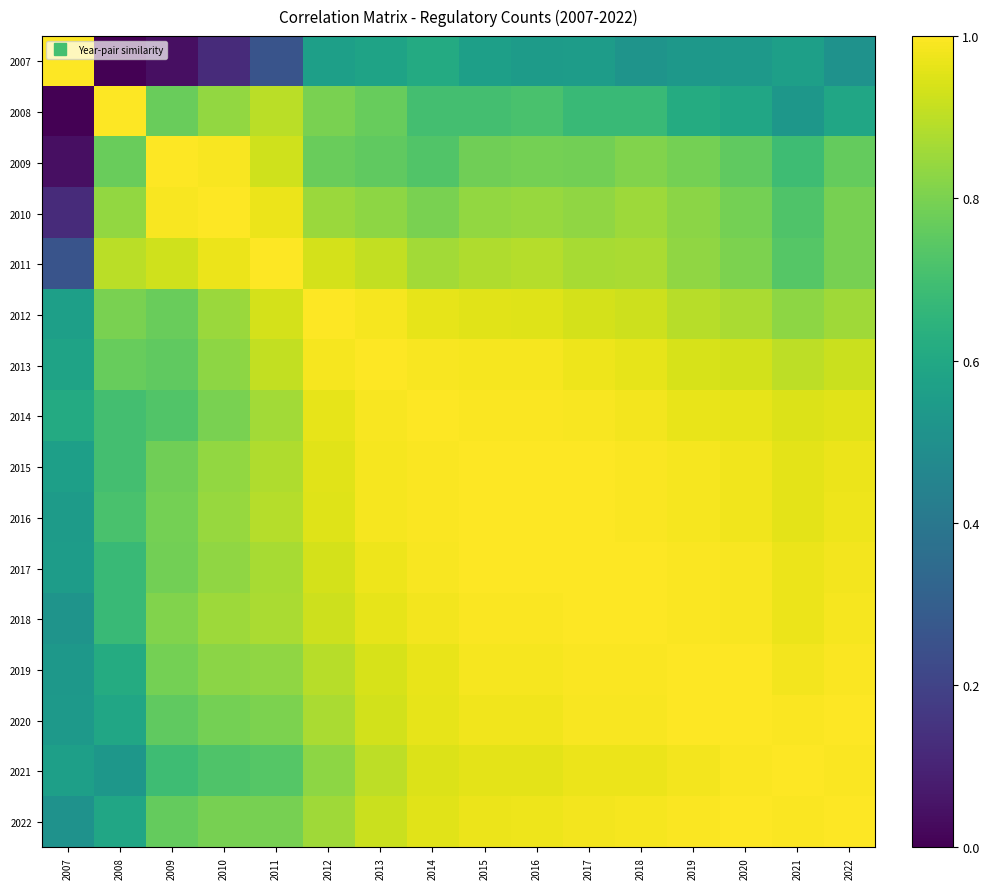

Reading left to right, transcribe all the data shown in this chart.

2007: 2007=1.0	2008=0.0	2009=0.0	2010=0.1	2011=0.3	2012=0.6	2013=0.6	2014=0.6	2015=0.6	2016=0.5	2017=0.6	2018=0.5	2019=0.5	2020=0.5	2021=0.6	2022=0.5
2008: 2007=0.0	2008=1.0	2009=0.8	2010=0.8	2011=0.9	2012=0.8	2013=0.8	2014=0.7	2015=0.7	2016=0.7	2017=0.7	2018=0.7	2019=0.6	2020=0.6	2021=0.5	2022=0.6
2009: 2007=0.0	2008=0.8	2009=1.0	2010=1.0	2011=0.9	2012=0.8	2013=0.8	2014=0.7	2015=0.8	2016=0.8	2017=0.8	2018=0.8	2019=0.8	2020=0.8	2021=0.7	2022=0.8
2010: 2007=0.1	2008=0.8	2009=1.0	2010=1.0	2011=1.0	2012=0.8	2013=0.8	2014=0.8	2015=0.8	2016=0.8	2017=0.8	2018=0.9	2019=0.8	2020=0.8	2021=0.7	2022=0.8
2011: 2007=0.3	2008=0.9	2009=0.9	2010=1.0	2011=1.0	2012=0.9	2013=0.9	2014=0.9	2015=0.9	2016=0.9	2017=0.9	2018=0.9	2019=0.8	2020=0.8	2021=0.7	2022=0.8
2012: 2007=0.6	2008=0.8	2009=0.8	2010=0.8	2011=0.9	2012=1.0	2013=1.0	2014=1.0	2015=1.0	2016=1.0	2017=0.9	2018=0.9	2019=0.9	2020=0.9	2021=0.8	2022=0.9
2013: 2007=0.6	2008=0.8	2009=0.8	2010=0.8	2011=0.9	2012=1.0	2013=1.0	2014=1.0	2015=1.0	2016=1.0	2017=1.0	2018=1.0	2019=0.9	2020=0.9	2021=0.9	2022=0.9
2014: 2007=0.6	2008=0.7	2009=0.7	2010=0.8	2011=0.9	2012=1.0	2013=1.0	2014=1.0	2015=1.0	2016=1.0	2017=1.0	2018=1.0	2019=1.0	2020=1.0	2021=0.9	2022=1.0
2015: 2007=0.6	2008=0.7	2009=0.8	2010=0.8	2011=0.9	2012=1.0	2013=1.0	2014=1.0	2015=1.0	2016=1.0	2017=1.0	2018=1.0	2019=1.0	2020=1.0	2021=1.0	2022=1.0
2016: 2007=0.5	2008=0.7	2009=0.8	2010=0.8	2011=0.9	2012=1.0	2013=1.0	2014=1.0	2015=1.0	2016=1.0	2017=1.0	2018=1.0	2019=1.0	2020=1.0	2021=1.0	2022=1.0
2017: 2007=0.6	2008=0.7	2009=0.8	2010=0.8	2011=0.9	2012=0.9	2013=1.0	2014=1.0	2015=1.0	2016=1.0	2017=1.0	2018=1.0	2019=1.0	2020=1.0	2021=1.0	2022=1.0
2018: 2007=0.5	2008=0.7	2009=0.8	2010=0.9	2011=0.9	2012=0.9	2013=1.0	2014=1.0	2015=1.0	2016=1.0	2017=1.0	2018=1.0	2019=1.0	2020=1.0	2021=1.0	2022=1.0
2019: 2007=0.5	2008=0.6	2009=0.8	2010=0.8	2011=0.8	2012=0.9	2013=0.9	2014=1.0	2015=1.0	2016=1.0	2017=1.0	2018=1.0	2019=1.0	2020=1.0	2021=1.0	2022=1.0
2020: 2007=0.5	2008=0.6	2009=0.8	2010=0.8	2011=0.8	2012=0.9	2013=0.9	2014=1.0	2015=1.0	2016=1.0	2017=1.0	2018=1.0	2019=1.0	2020=1.0	2021=1.0	2022=1.0
2021: 2007=0.6	2008=0.5	2009=0.7	2010=0.7	2011=0.7	2012=0.8	2013=0.9	2014=0.9	2015=1.0	2016=1.0	2017=1.0	2018=1.0	2019=1.0	2020=1.0	2021=1.0	2022=1.0
2022: 2007=0.5	2008=0.6	2009=0.8	2010=0.8	2011=0.8	2012=0.9	2013=0.9	2014=1.0	2015=1.0	2016=1.0	2017=1.0	2018=1.0	2019=1.0	2020=1.0	2021=1.0	2022=1.0